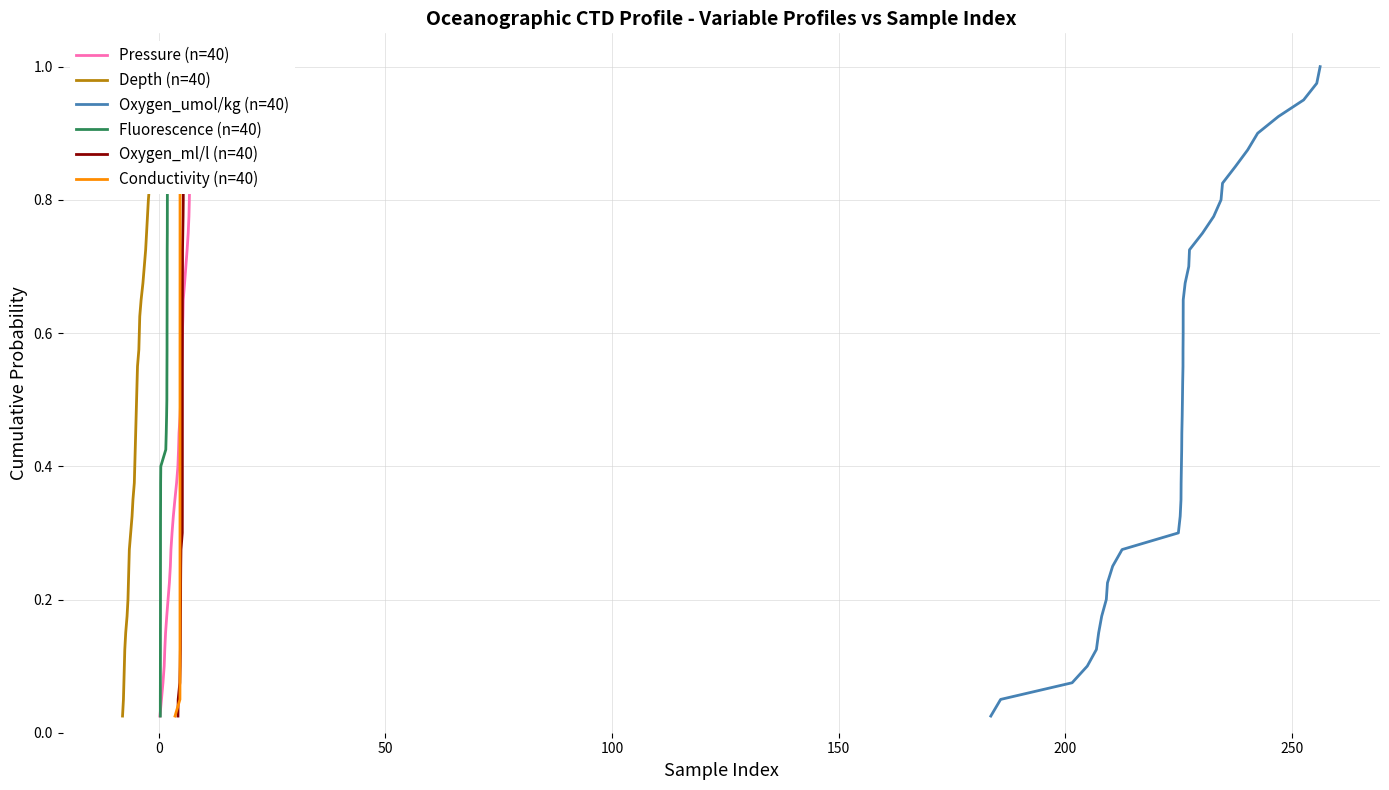

Is this an area chart (filled region under the line)?

No